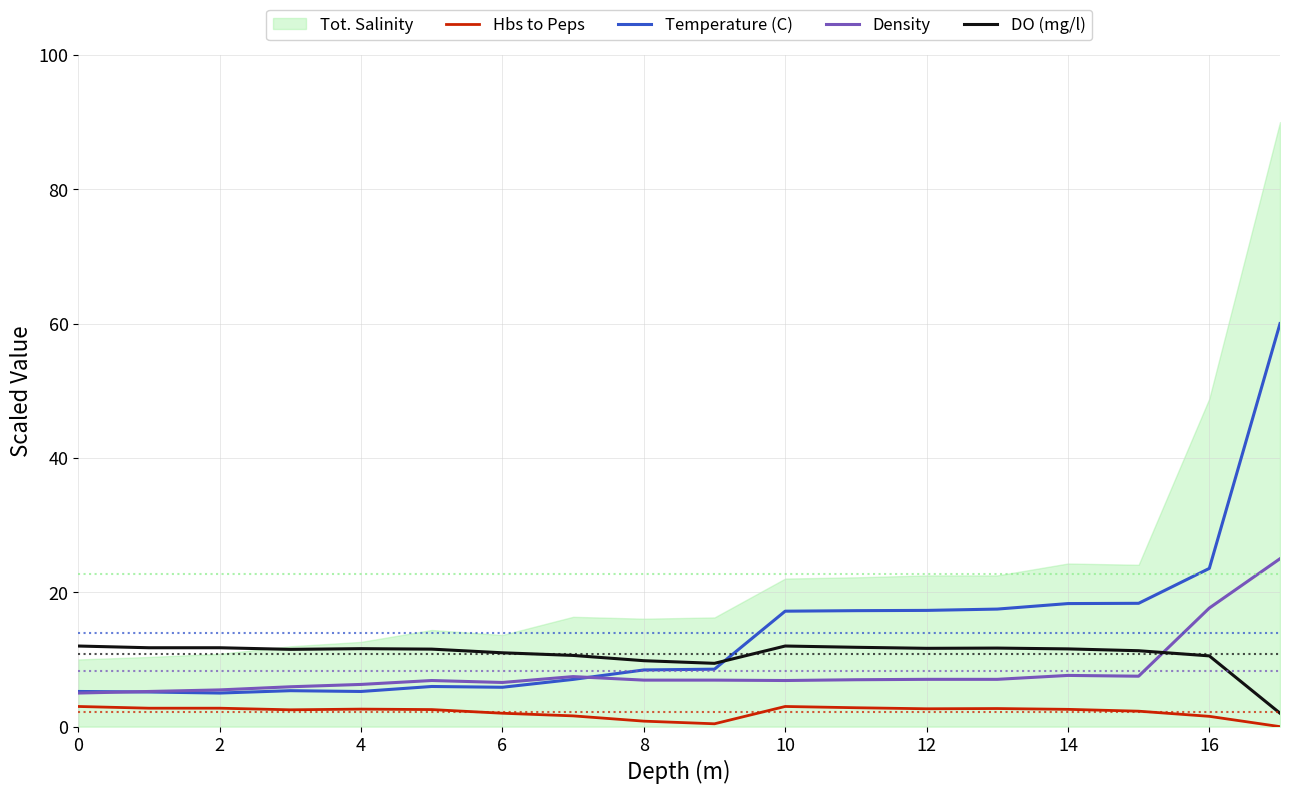

True or false: Hbs to Peps and DO (mg/l) intersect in this chart.

False